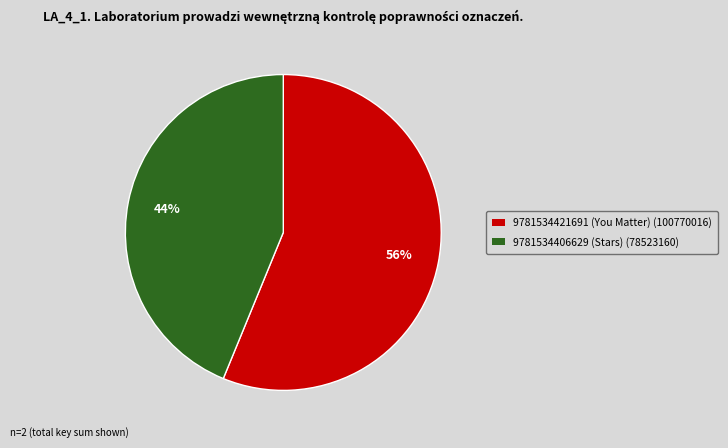

Which slice represents more than half of the pie?

9781534421691 (You Matter)